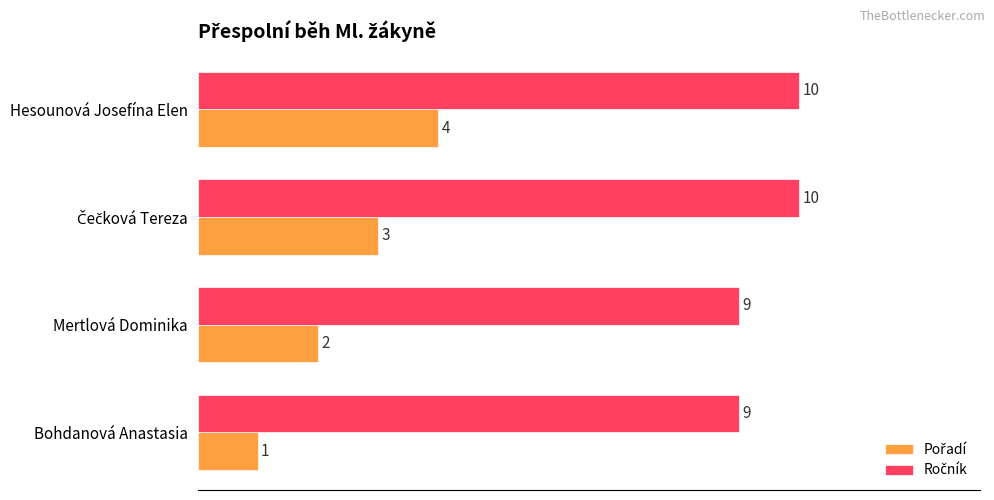

At which category is the sum across all series the highest?

Hesounová Josefína Elen